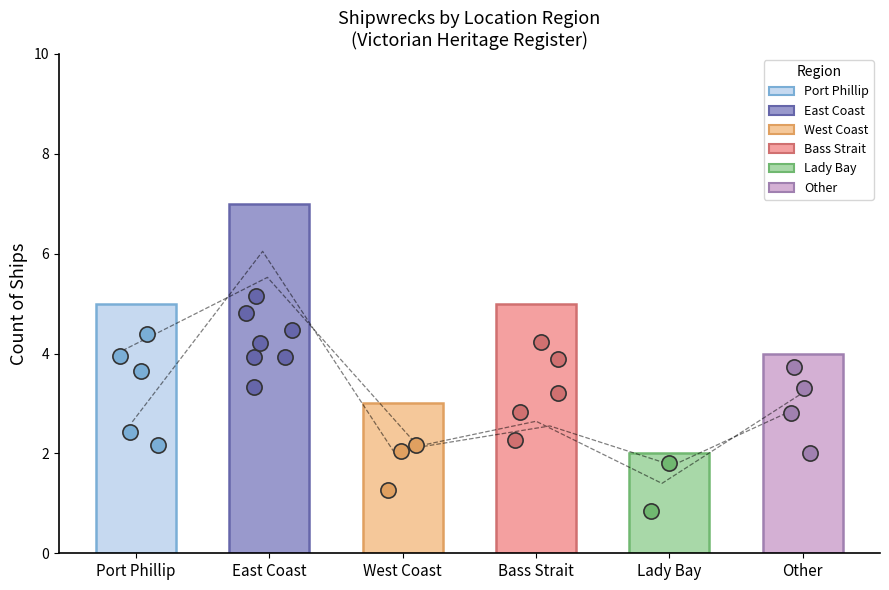

What is the change in value from Port Phillip to Lady Bay?

-3